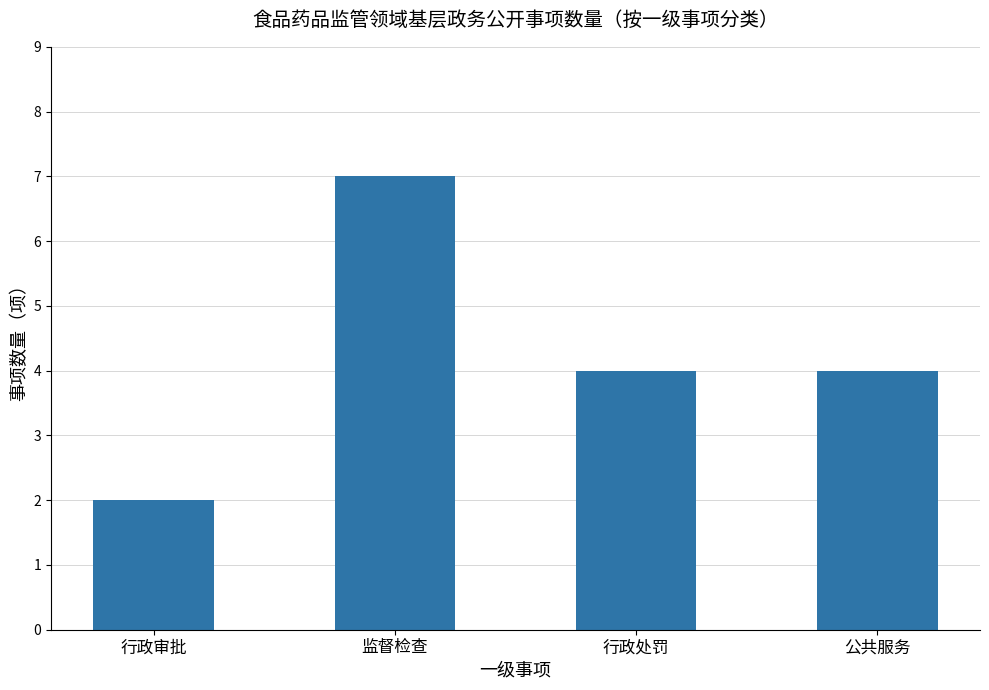

What position from the left is 行政处罚?

3